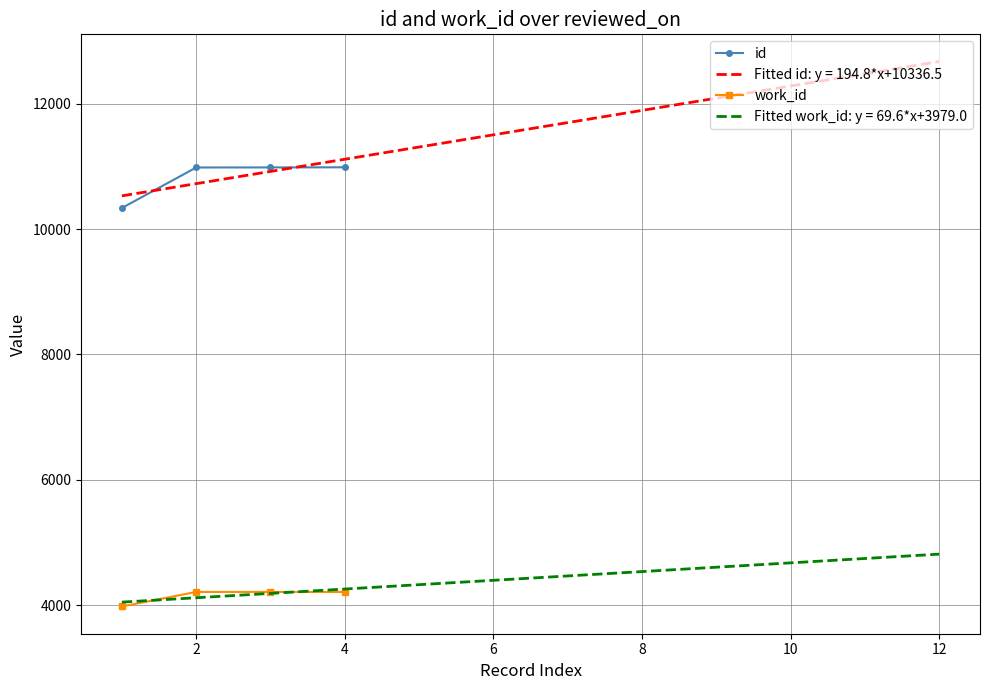

Which has a higher value, 4 or 0?

4